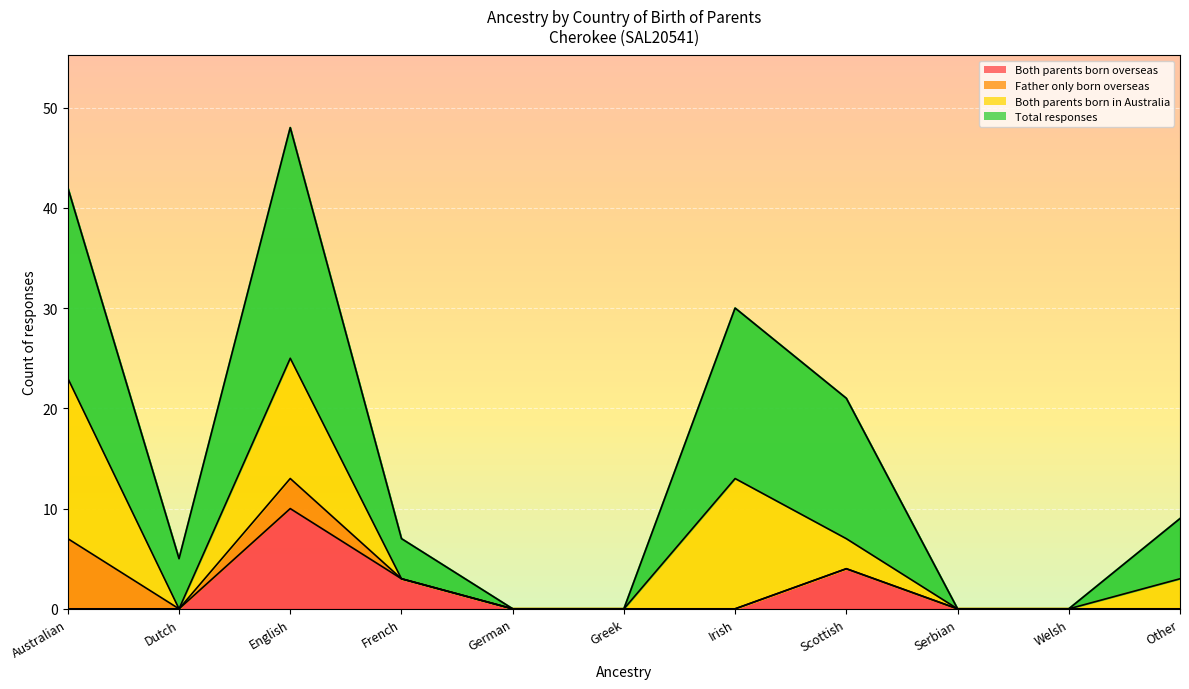

Rank the categories by Both parents born overseas value from lowest to highest.

Australian, Dutch, German, Greek, Irish, Serbian, Welsh, Other, French, Scottish, English